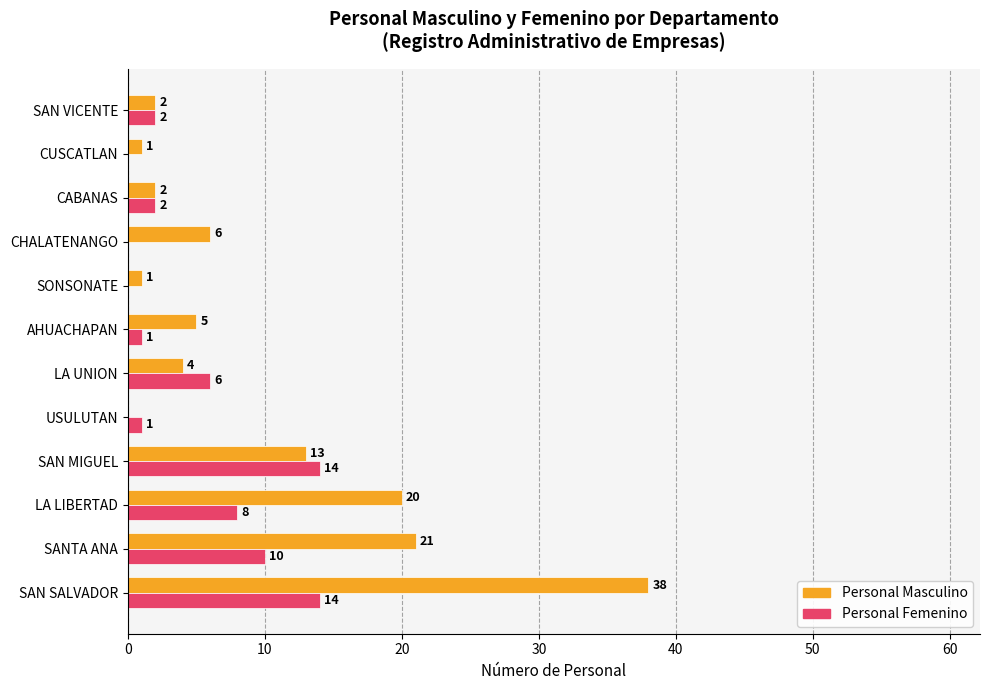

At which category is the sum across all series the highest?

SAN SALVADOR